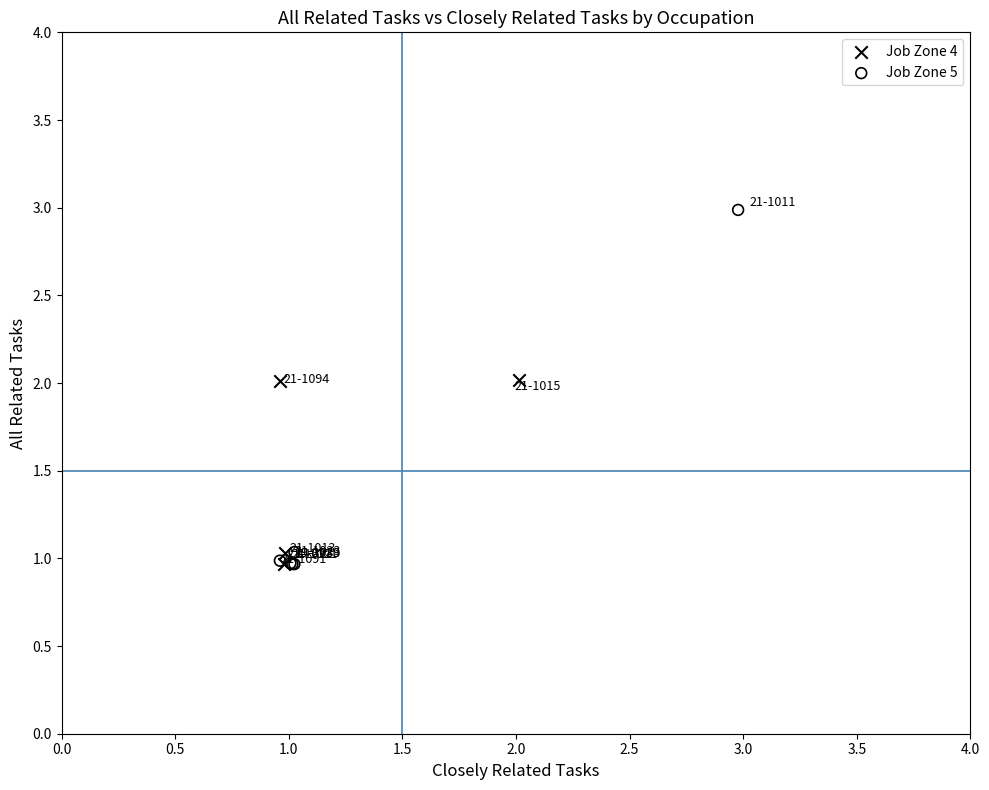

Which series has the widest spread of Y values?

Job Zone 5